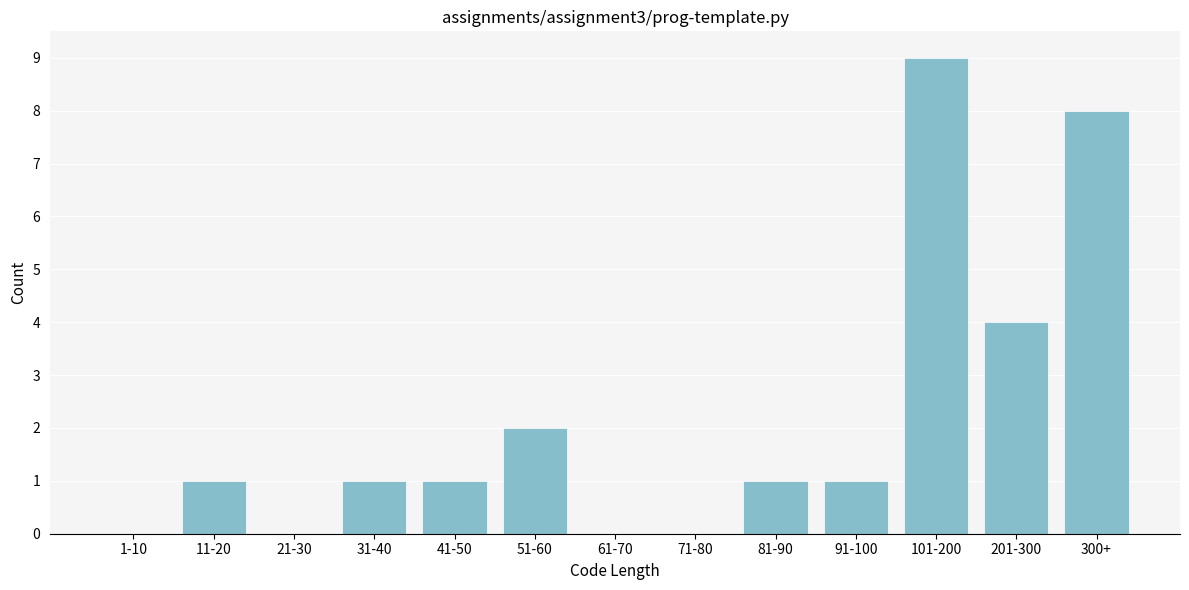

Reading left to right, what are all the values shown in this chart?

1-10=0	11-20=1	21-30=0	31-40=1	41-50=1	51-60=2	61-70=0	71-80=0	81-90=1	91-100=1	101-200=9	201-300=4	300+=8